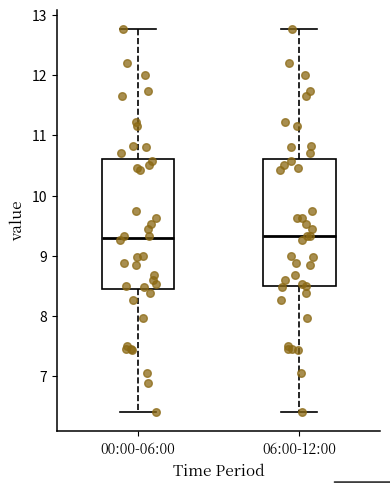

Reading left to right, transcribe this box plot: for each box, give where its median line is, the range the box spans, and where its two whiskers end, as read against the y-axis. The values are not printed on the chart, so give them approximately, as read against the axis.

00:00-06:00: median 9.3, box 8.5 to 10.6, whiskers 6.4 to 12.8
06:00-12:00: median 9.3, box 8.5 to 10.6, whiskers 6.4 to 12.8